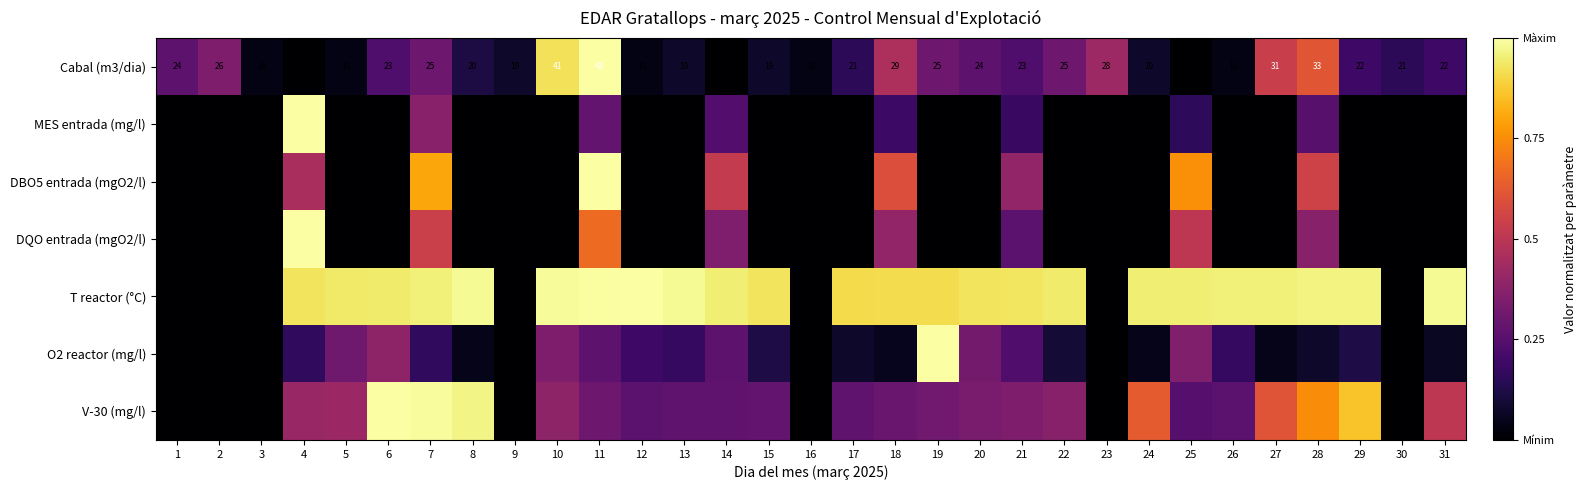

How many values in T reactor (°C) are above zero?

24